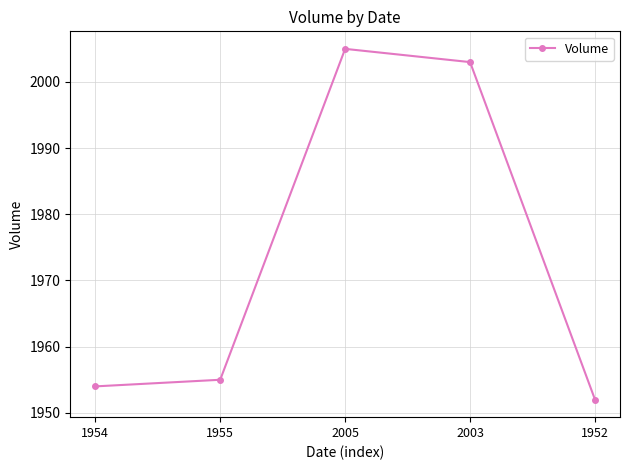

What is the difference between the values at 2003 and 1955?

48